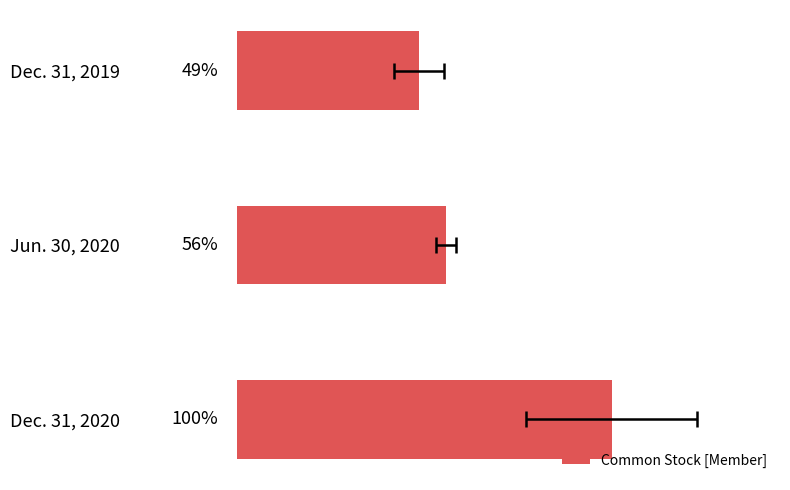

Which has a higher value, Dec. 31, 2020 or Jun. 30, 2020?

Dec. 31, 2020